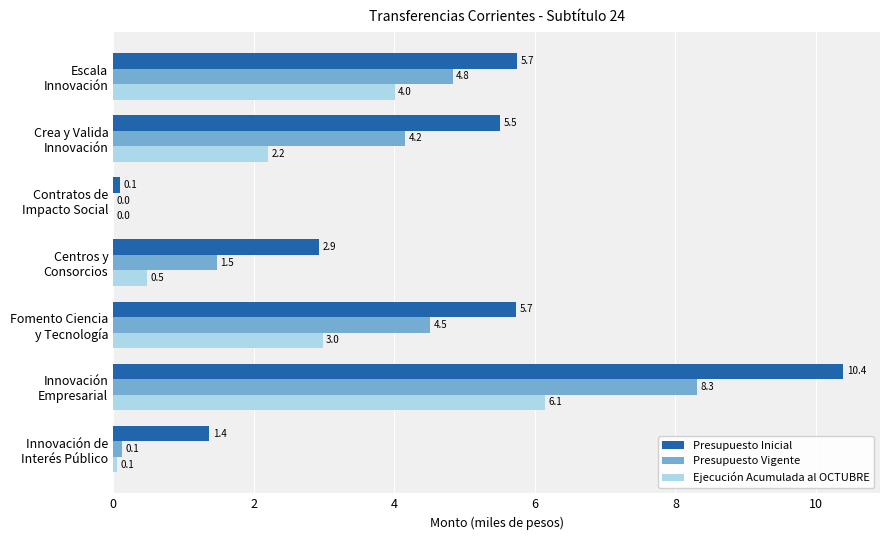

Which series has the largest total across all categories?

Presupuesto Inicial